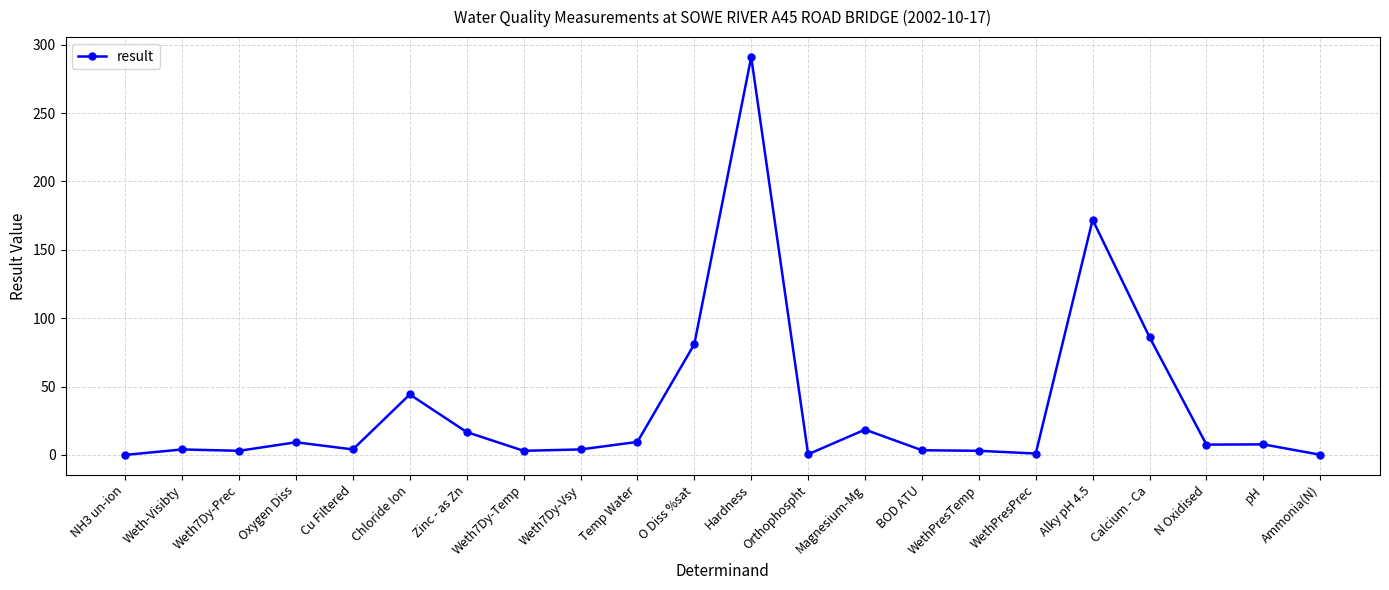

Which label corresponds to the largest value in the chart?

Hardness